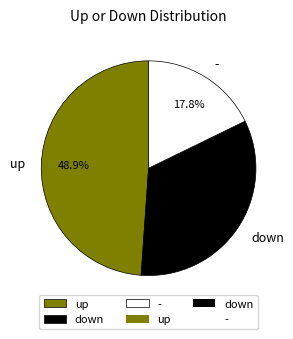

Is there a majority slice in this chart?

No